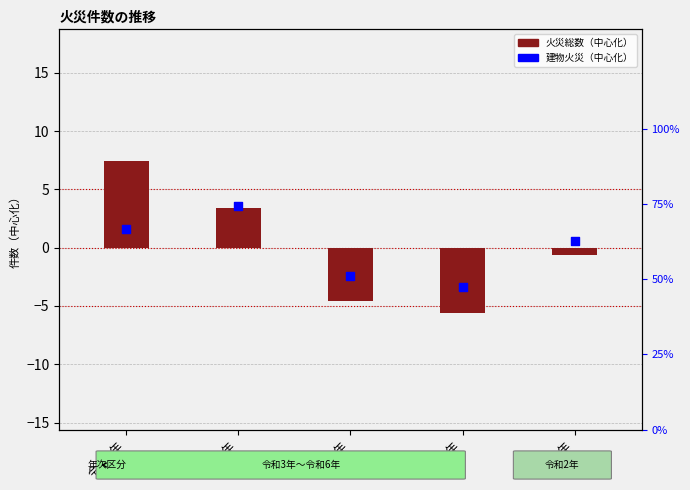

What are all the series names shown in the legend?

火災総数（中心化）, 建物火災（中心化）